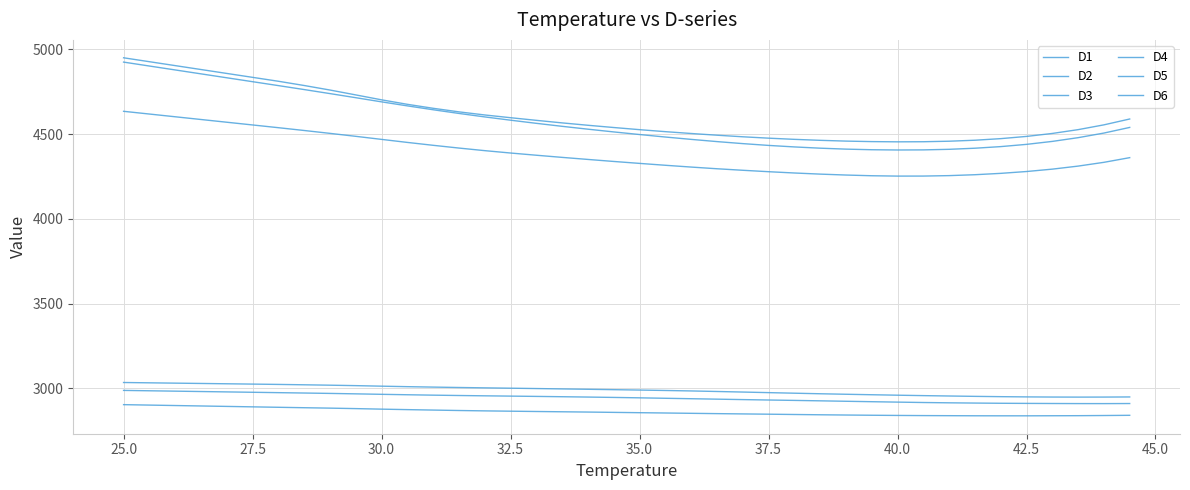

True or false: D1 has more than 1 points higher than both neighbors.

False